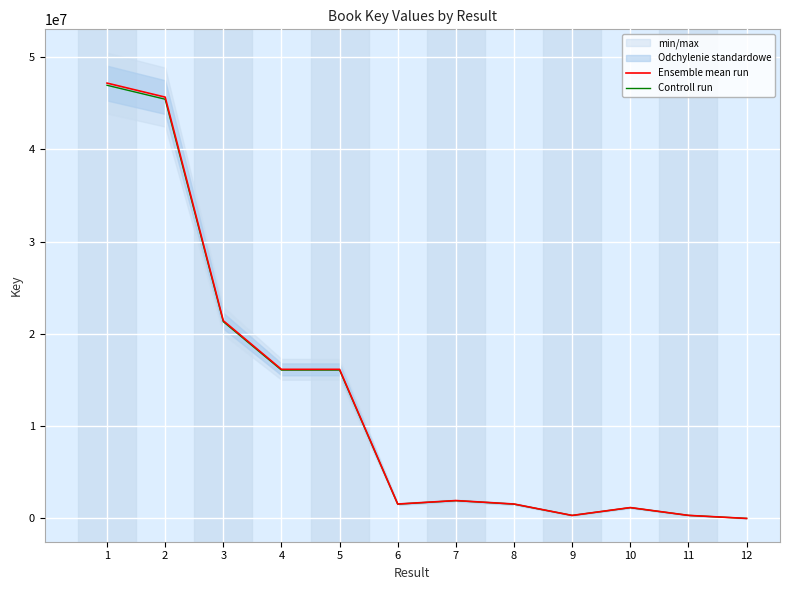

What is the difference between the second highest and second lowest values in the Ensemble mean run series?

45340613.0